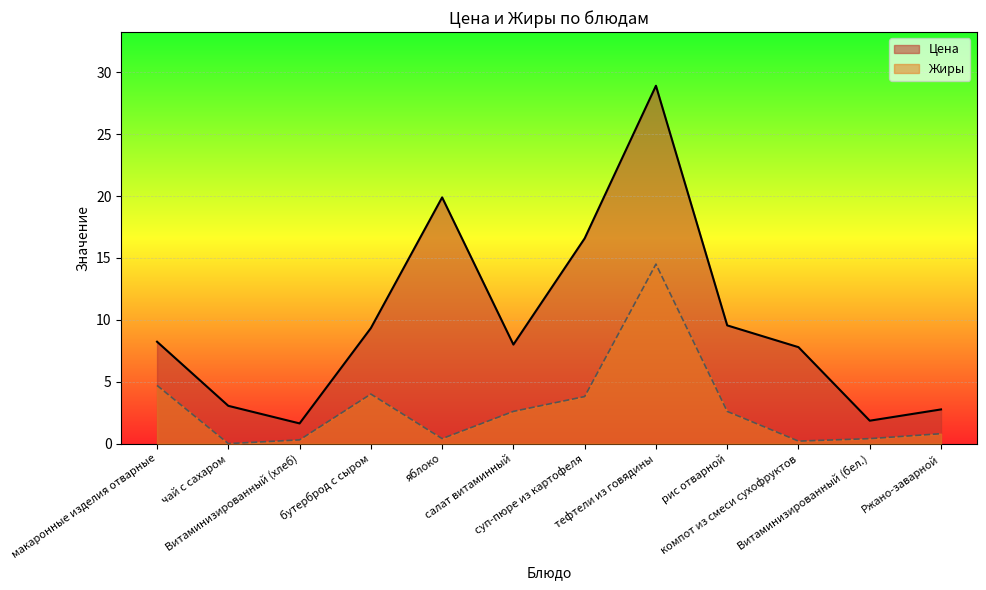

Is it true that Цена equals 3.0 at Витаминизированный (бел.)?

False